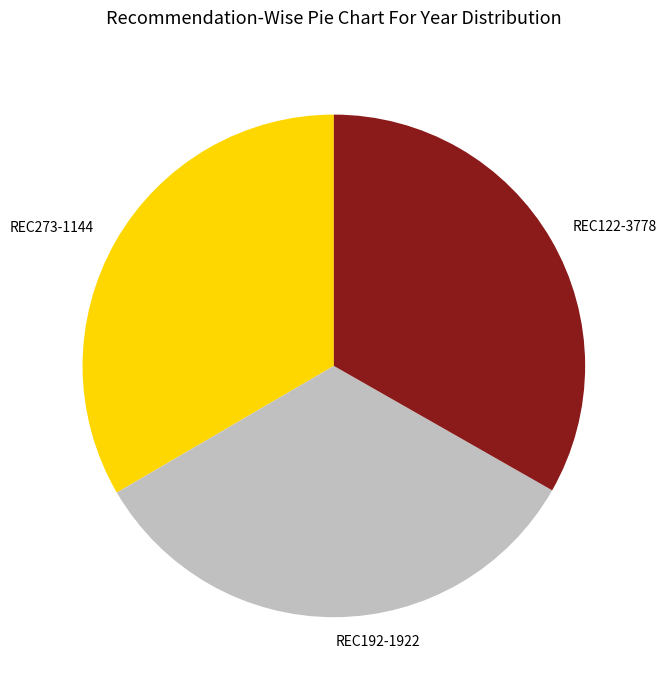

Is there a majority slice in this chart?

No